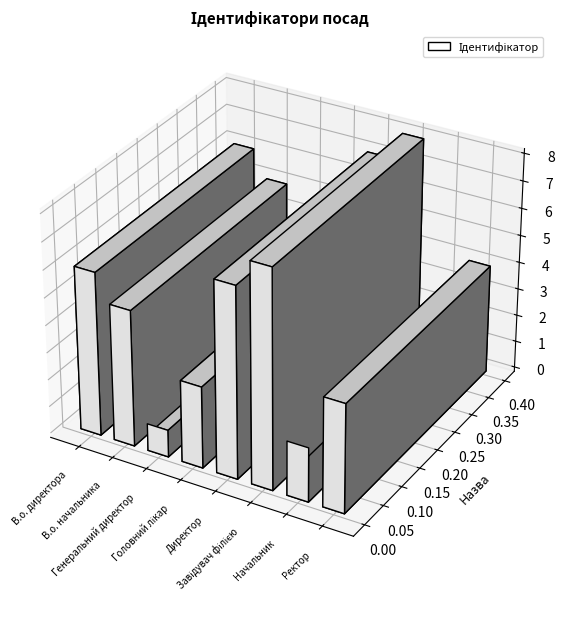

What is the difference between the maximum and second lowest values?

6